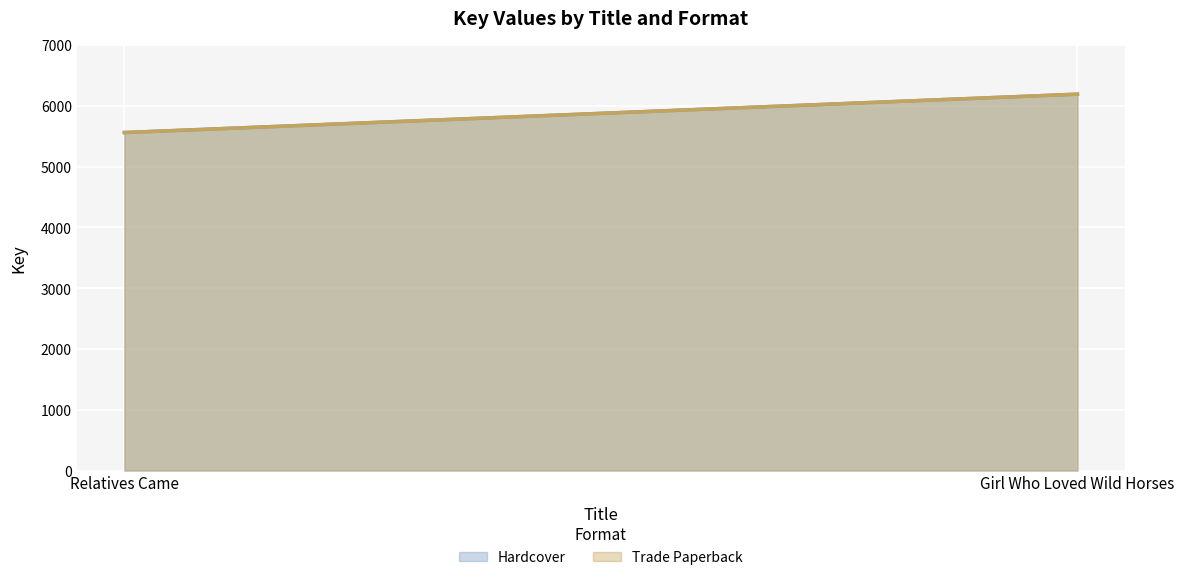

Which series changed the most between Relatives Came and Girl Who Loved Wild Horses?

Hardcover